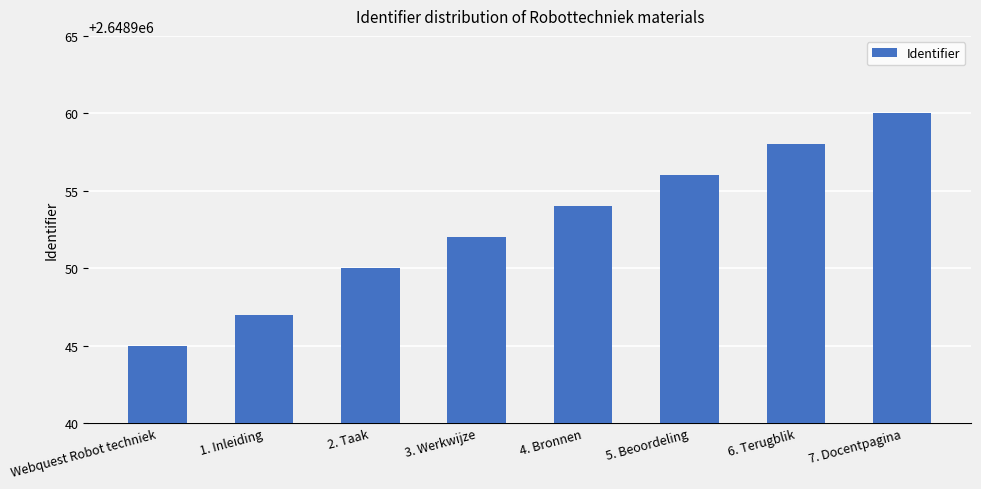

Rank the categories by value from lowest to highest.

Webquest Robot techniek, 1. Inleiding, 2. Taak, 3. Werkwijze, 4. Bronnen, 5. Beoordeling, 6. Terugblik, 7. Docentpagina